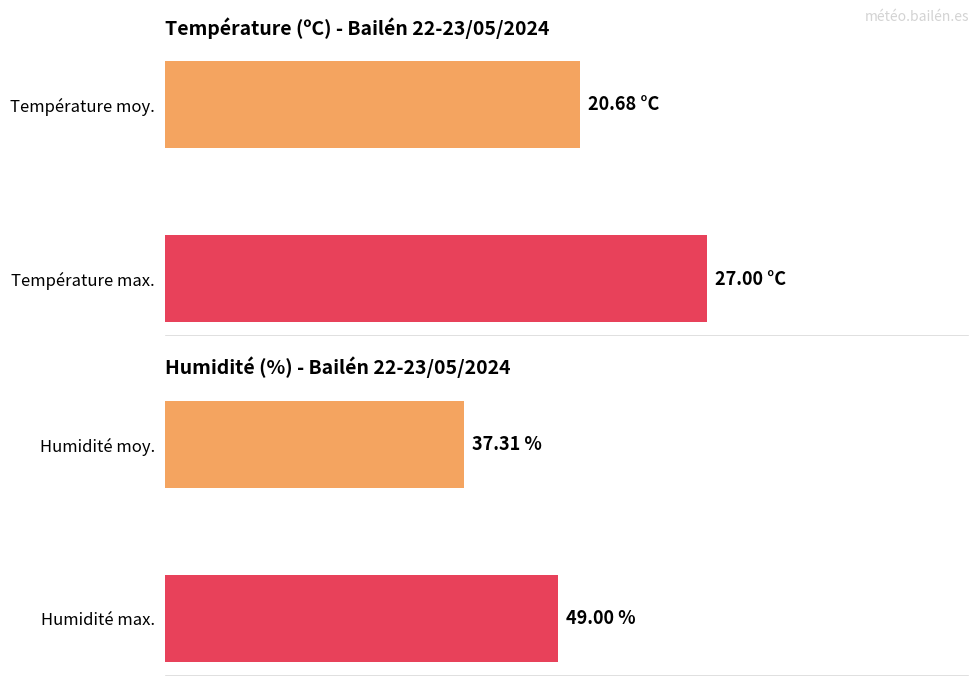

What is the difference between the maximum and minimum values in the Humidité (%) series?

11.7